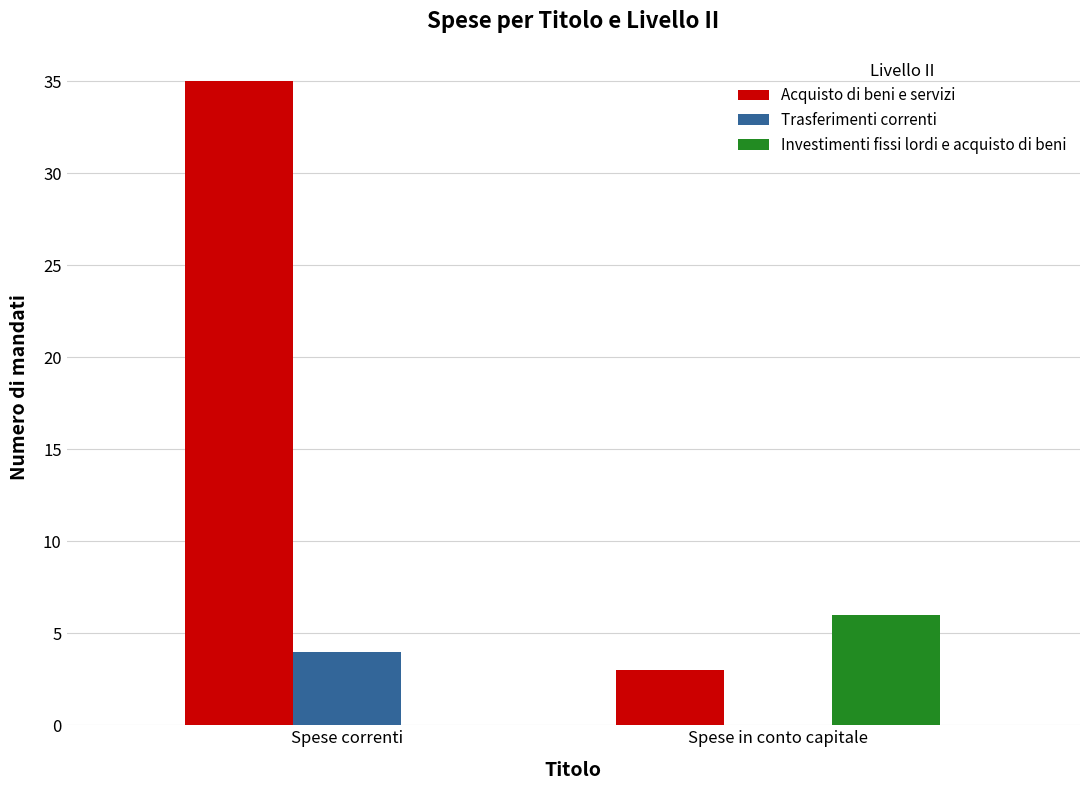

What value does the Investimenti fissi lordi e acquisto di beni series have at Spese in conto capitale?

6